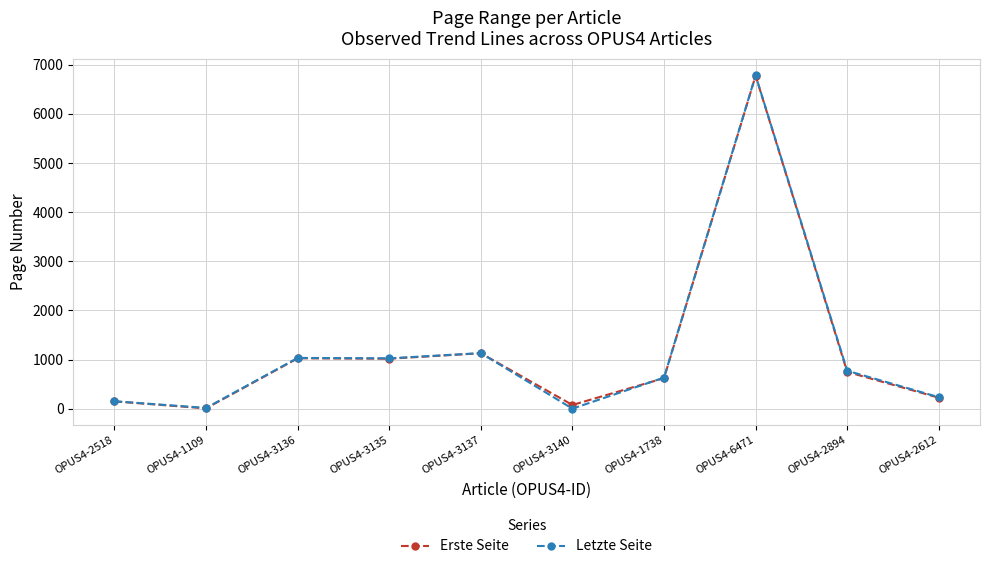

At which category is the sum across all series the highest?

OPUS4-6471